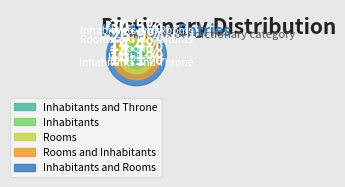

True or false: Inhabitants and Throne accounts for 14% of the total.

True